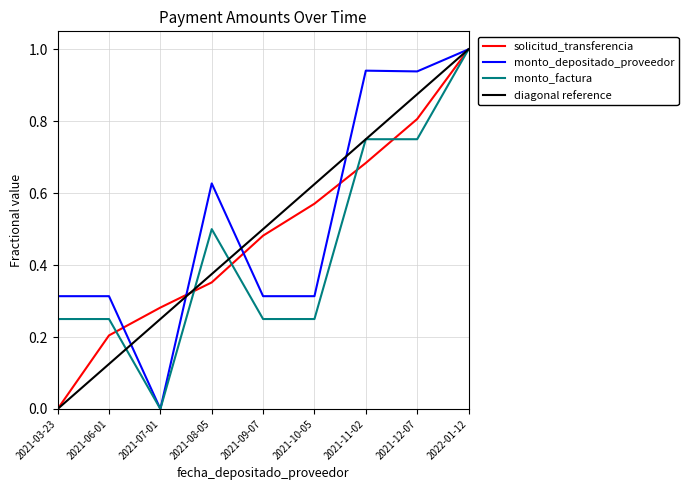

Is the value of monto_depositado_proveedor at 2021-12-07 greater than the value of monto_factura at 2021-03-23?

Yes